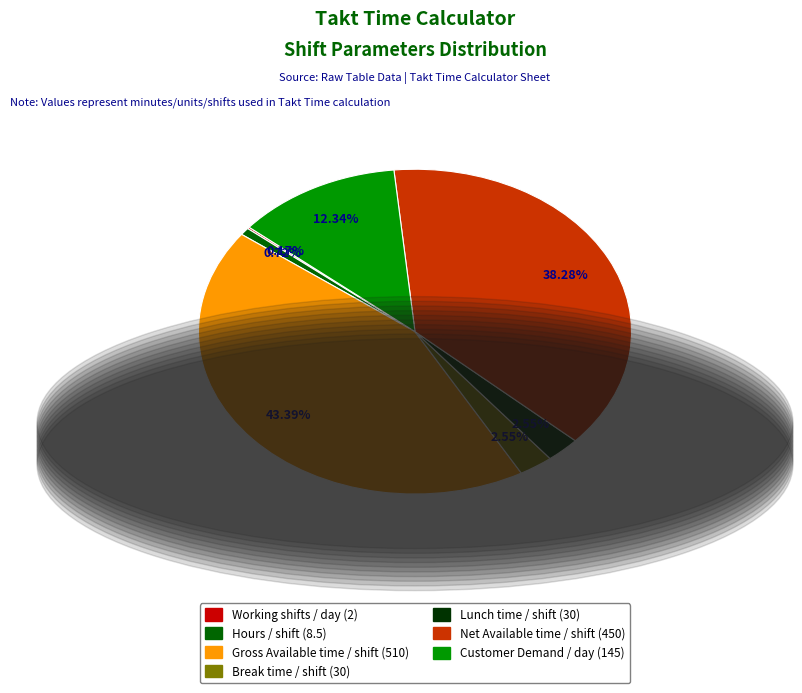

To the nearest percent, what portion does Break time / shift represent?

3%